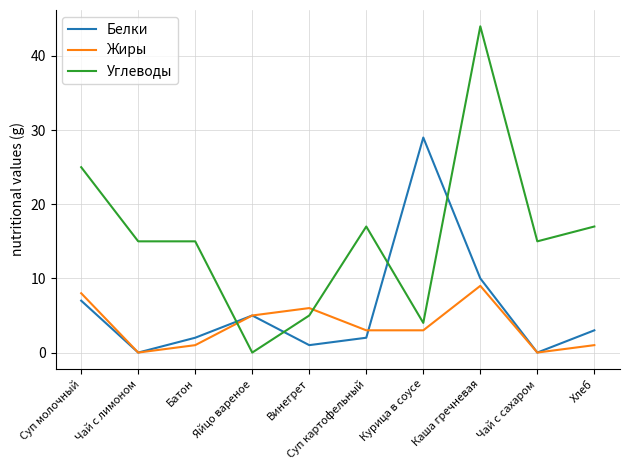

Rank the series by their average value, from lowest to highest.

Жиры, Белки, Углеводы